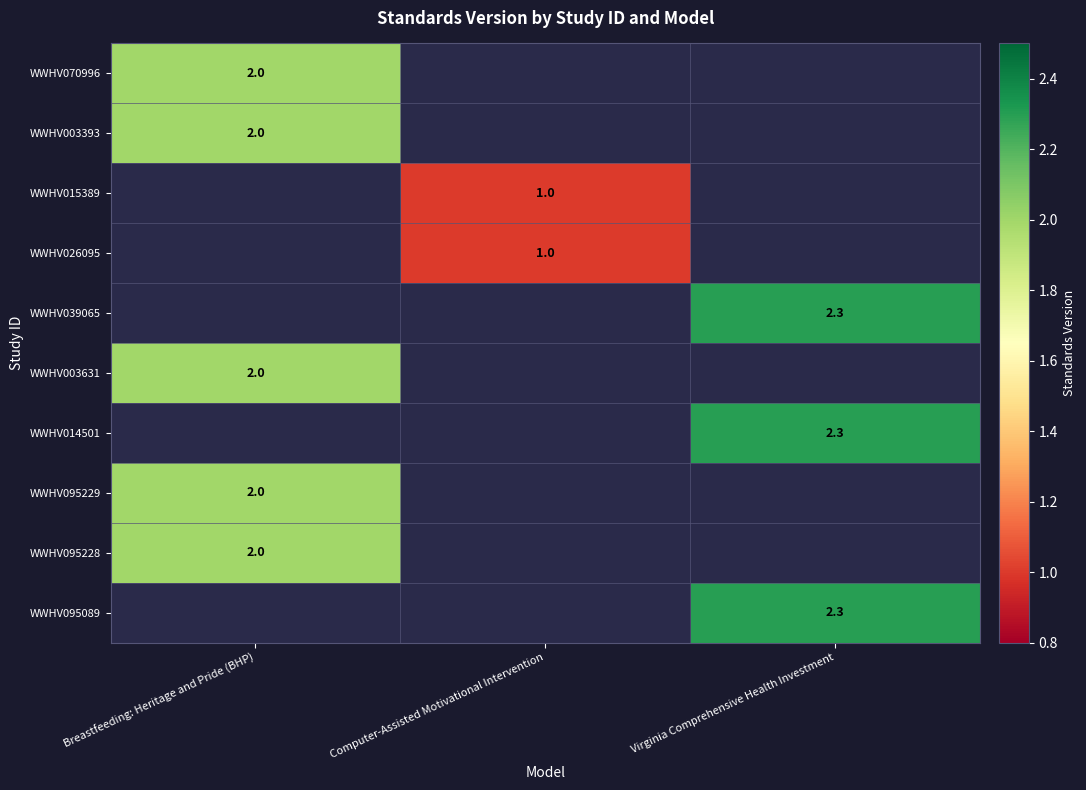

What is the smallest value displayed?

1.0